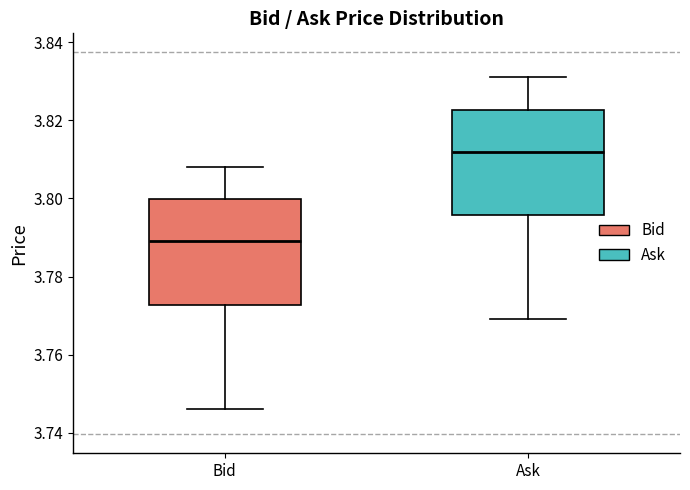

Where does the lower whisker of the box for Ask end on the y-axis? The values are not printed on the chart, so give them approximately, as read against the axis.

3.770